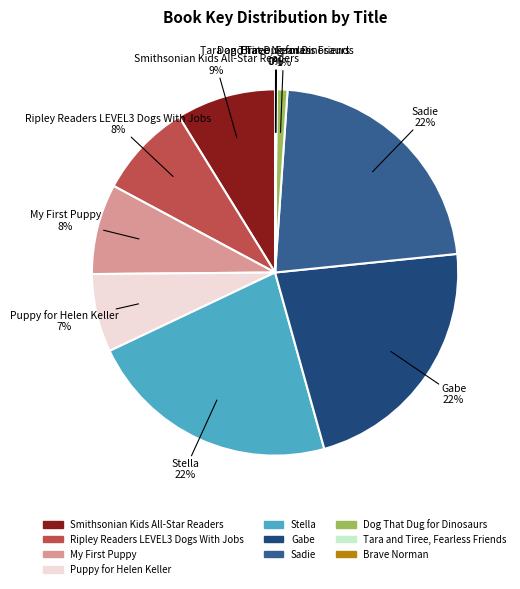

To the nearest percent, what is the average slice percentage?

10%